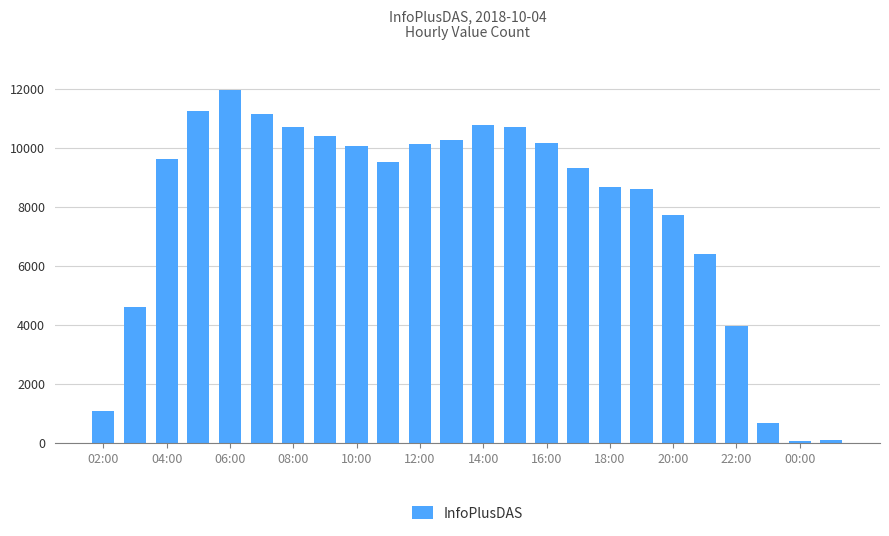

What is the maximum value shown in the chart?

11949